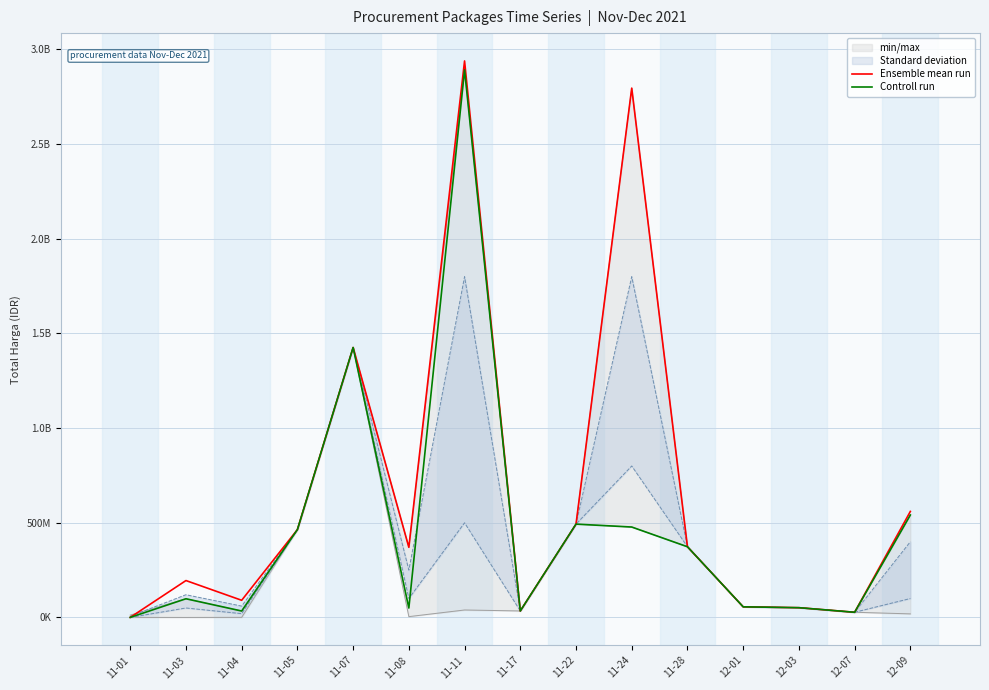

What is the difference between the Ensemble mean run values at 11-22 and 12-09?

66971000